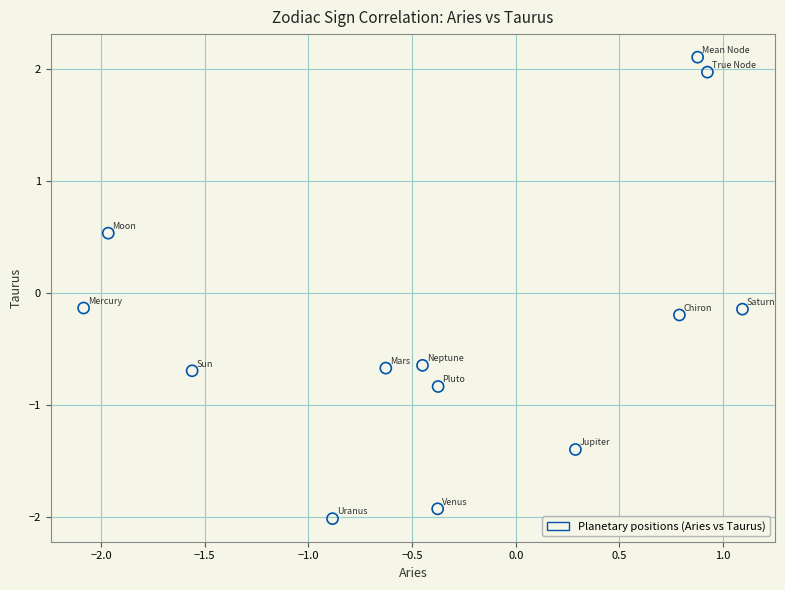

What is the range of X values (max minus min)?

3.2